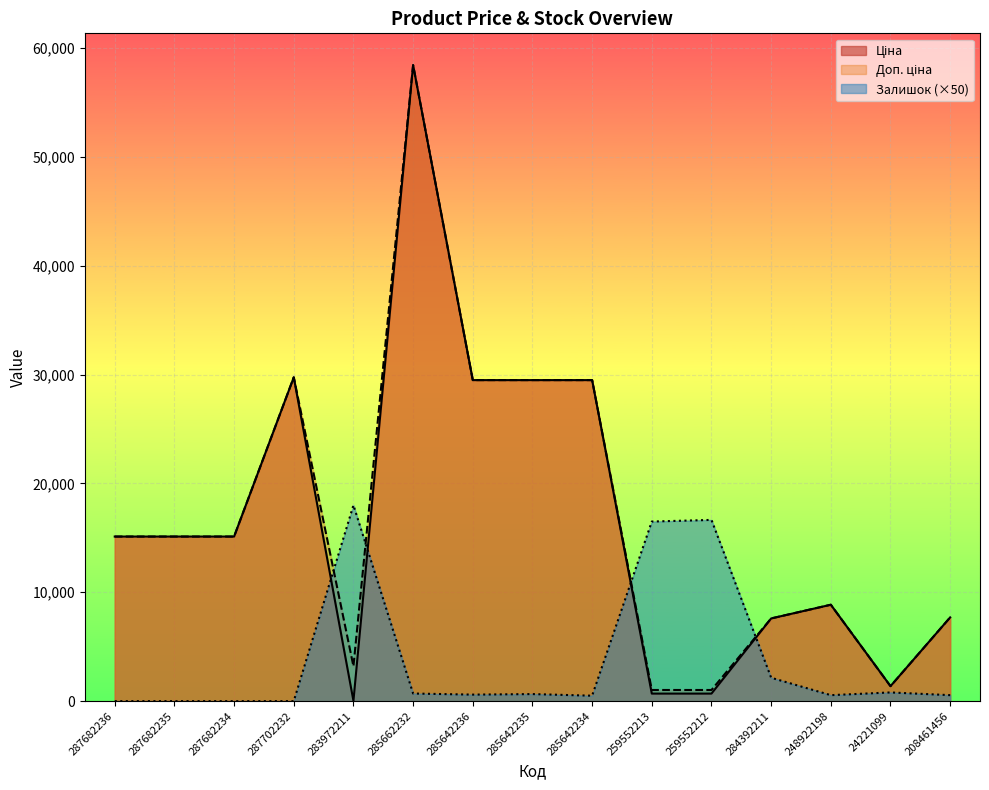

List the labels in order of Доп. ціна value, largest first.

285662232, 287702232, 285642236, 285642235, 285642234, 287682236, 287682235, 287682234, 248922198, 208461456, 284392211, 283972211, 24221099, 259552213, 259552212